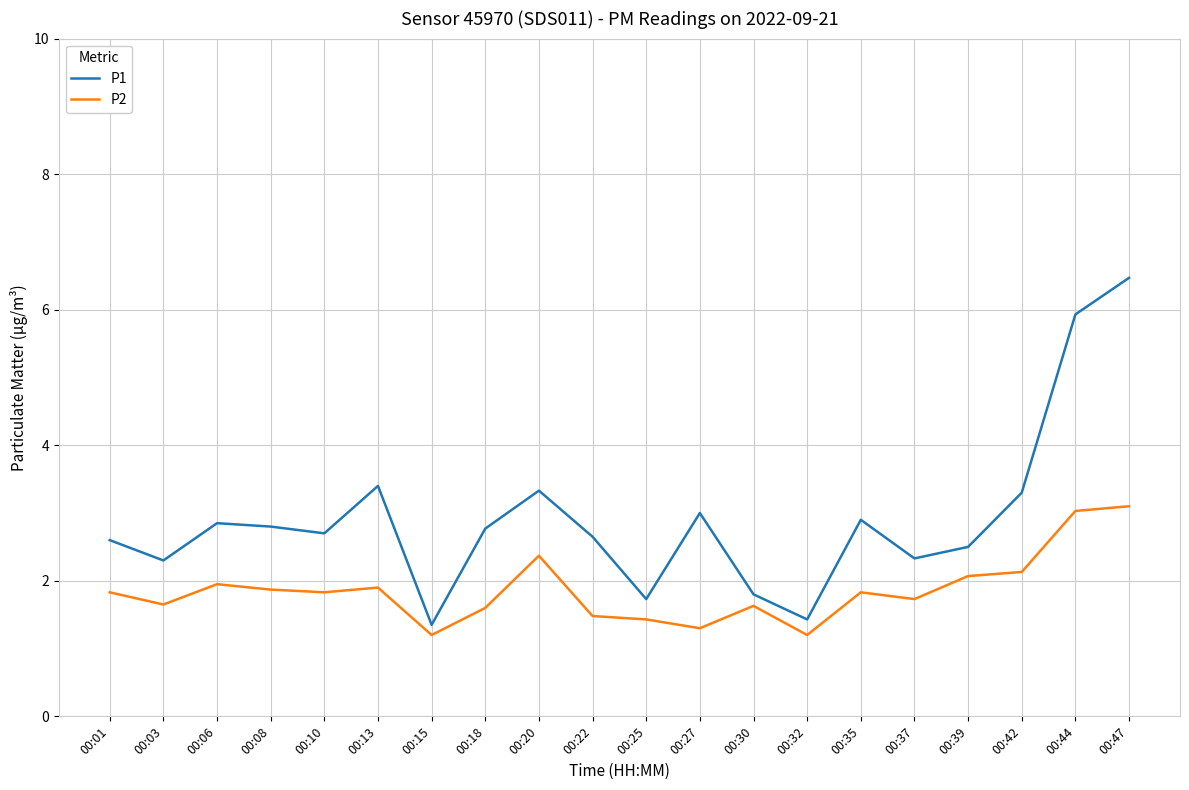

Which series changed the most between 00:01 and 00:03?

P1